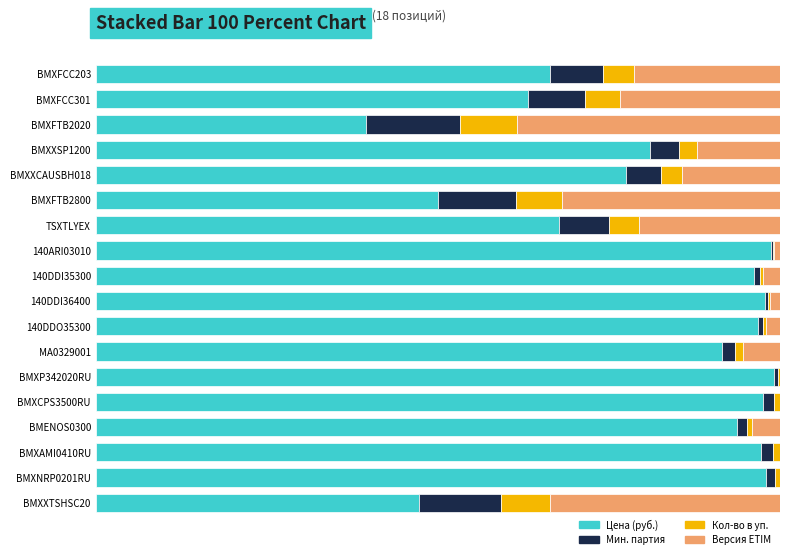

What are all the series names shown in the legend?

Цена (руб.), Мин. партия, Кол-во в уп., Версия ETIM